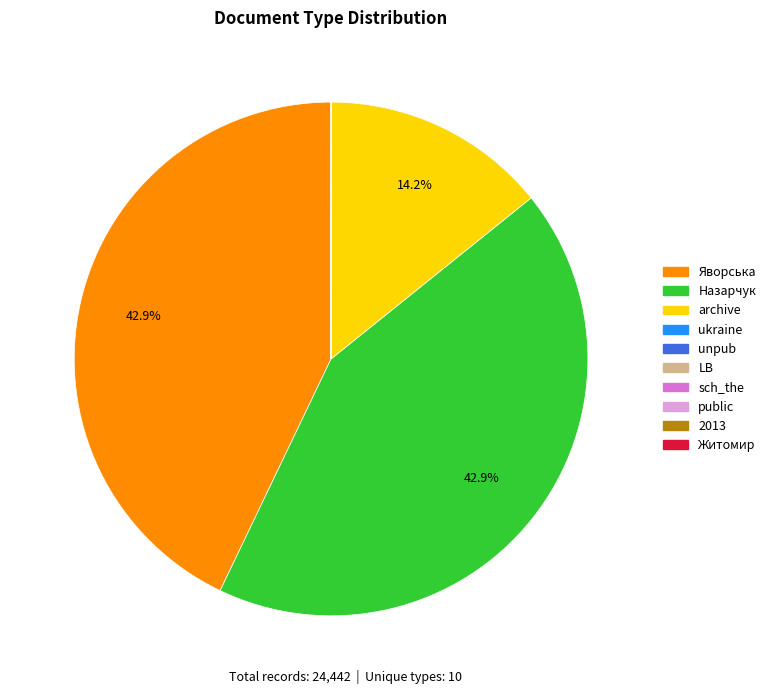

Does any single category account for the majority?

No